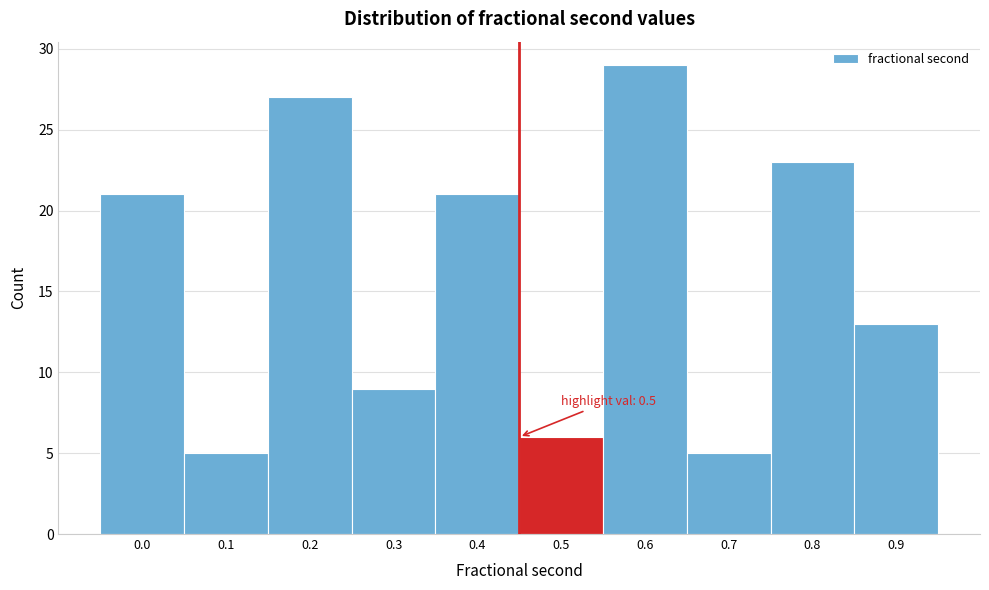

Reading left to right, transcribe all the data shown in this chart.

21	5	27	9	21	6	29	5	23	13